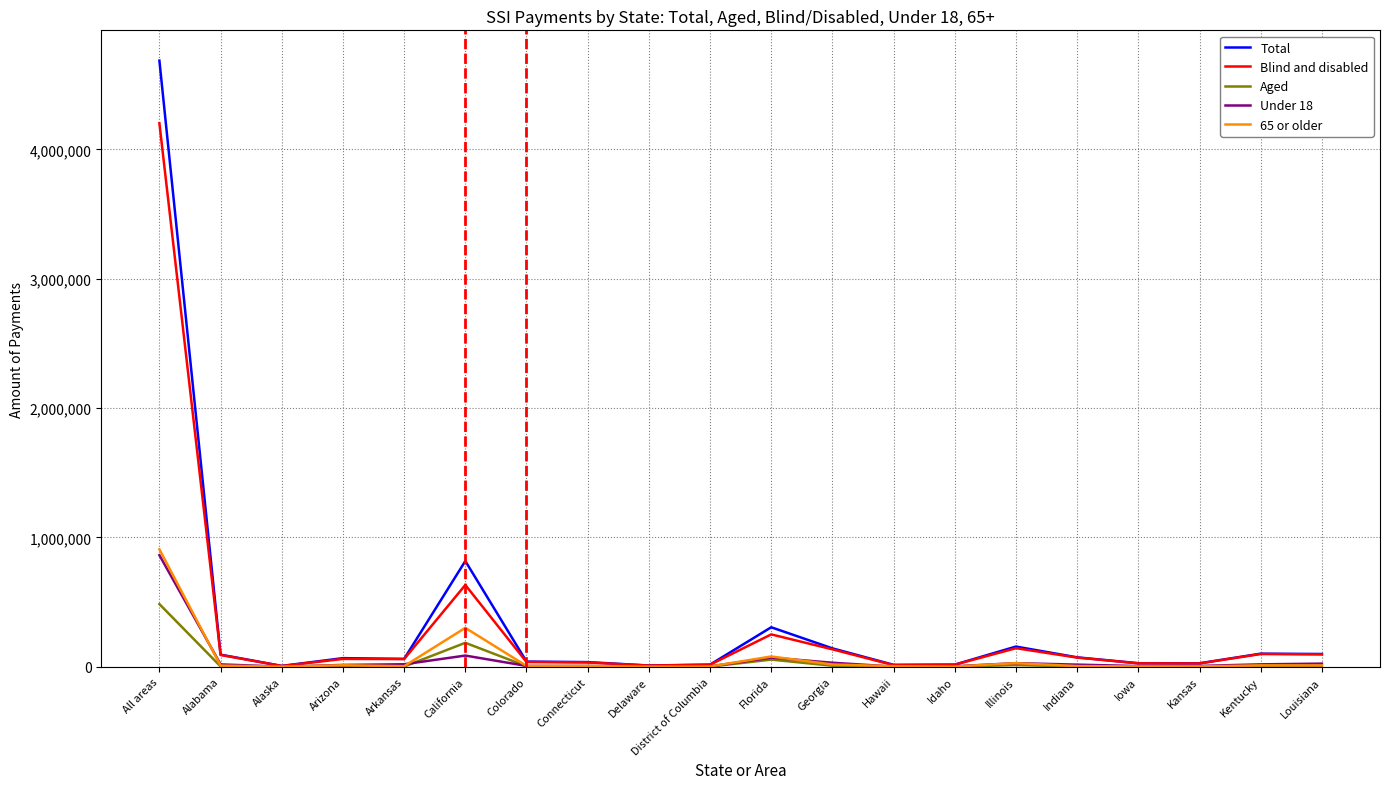

The value of Under 18 at Kentucky is 18478. True or false?

True